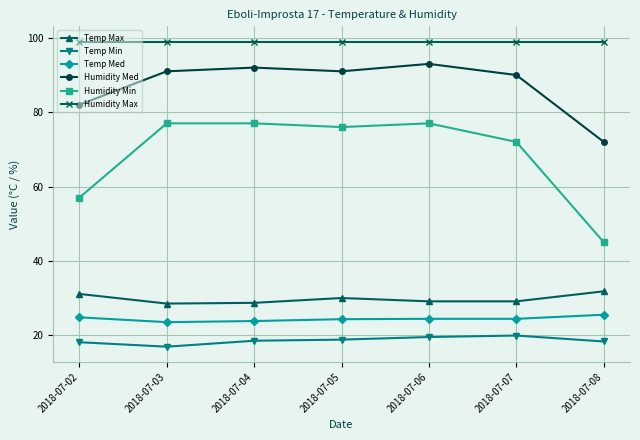

How many series are shown in this chart?

6